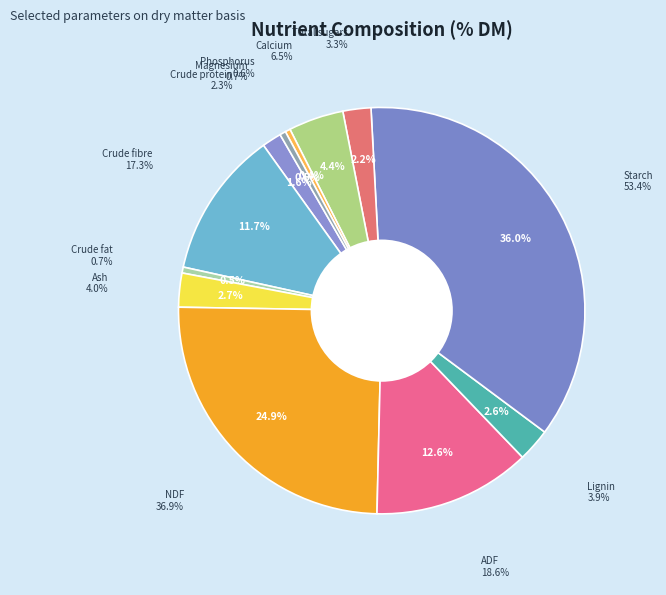

To the nearest percent, what is the average slice percentage?

8%